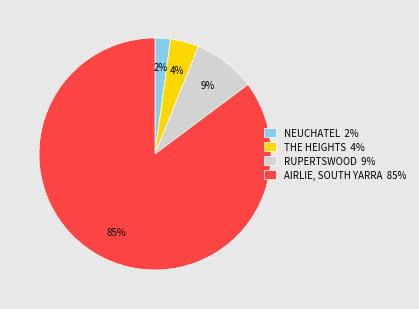

What is the majority slice?

AIRLIE, SOUTH YARRA